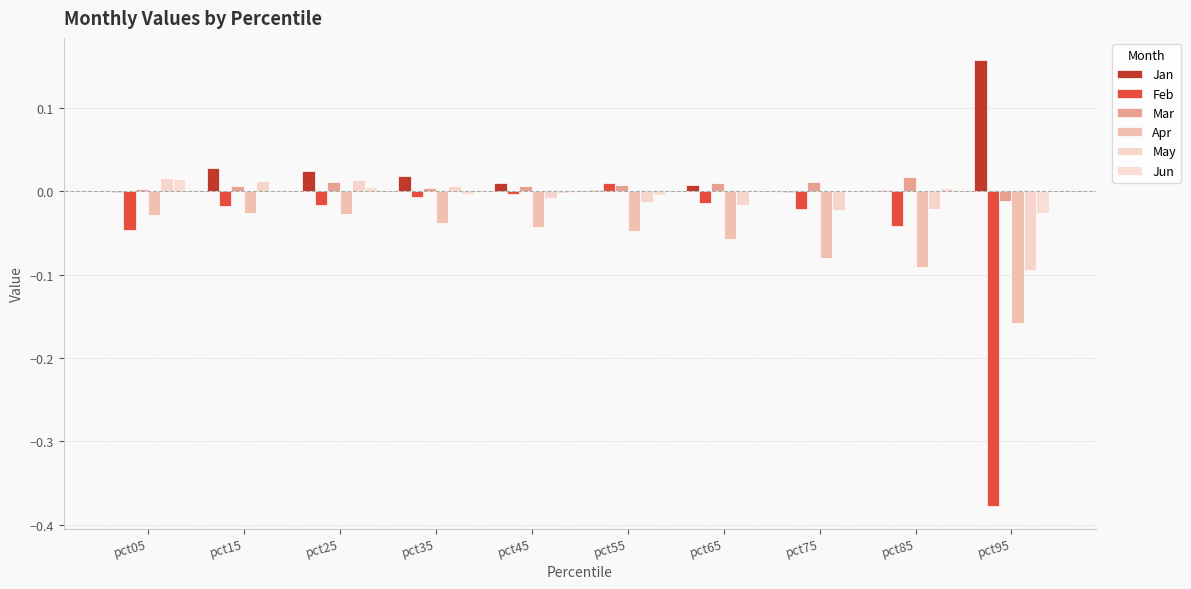

Which has a higher value, pct75 or pct95?

pct95